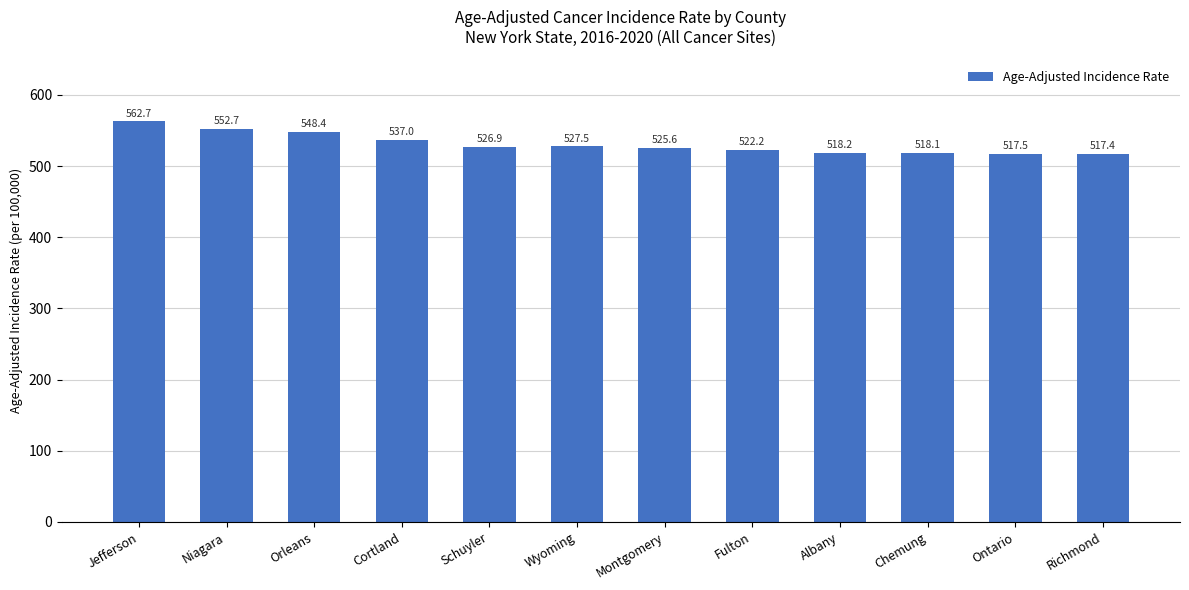

How many series are shown in this chart?

1